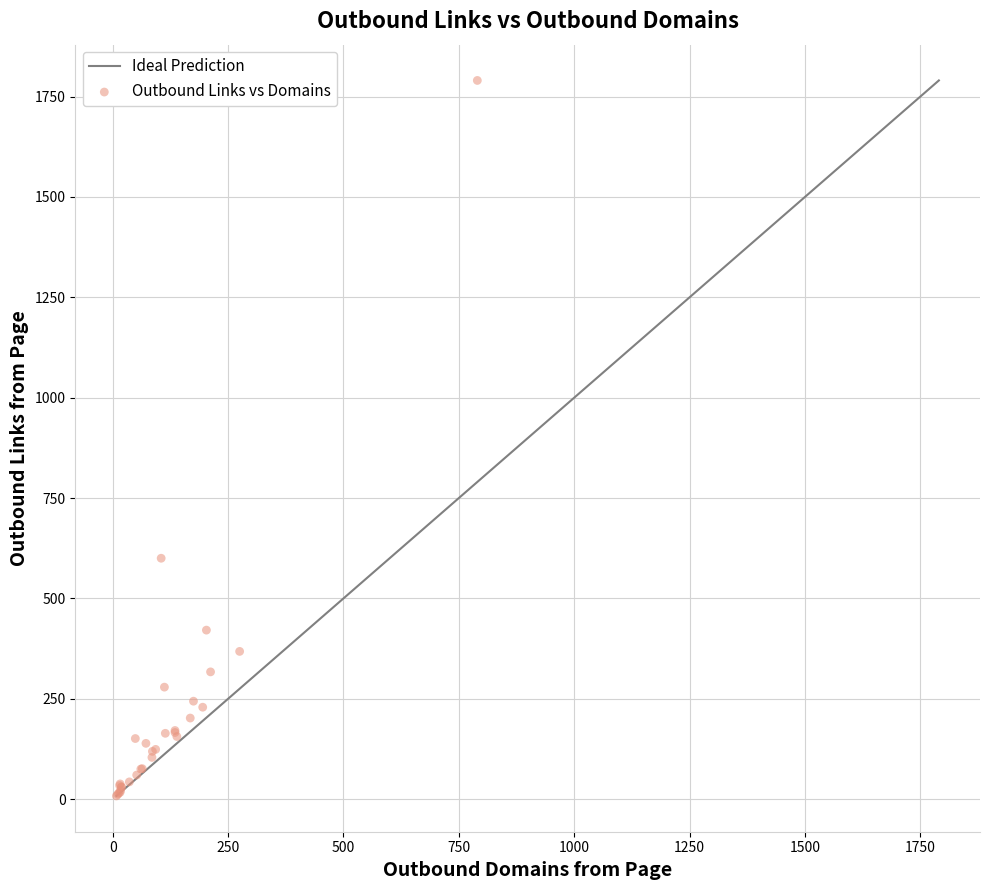

What Y value in the scatter plot is closest to 899?

600